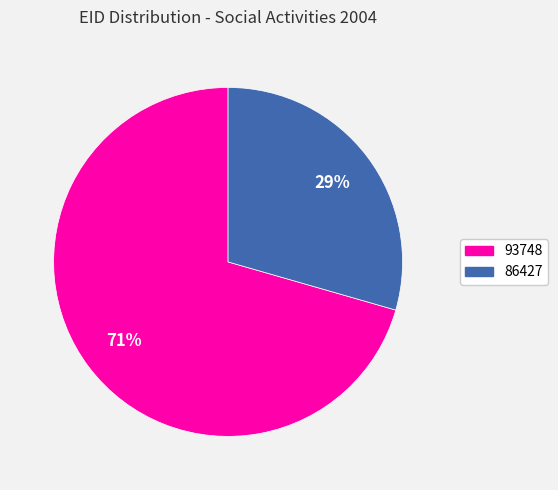

To the nearest percent, what is the combined percentage of 93748 and 86427?

100%